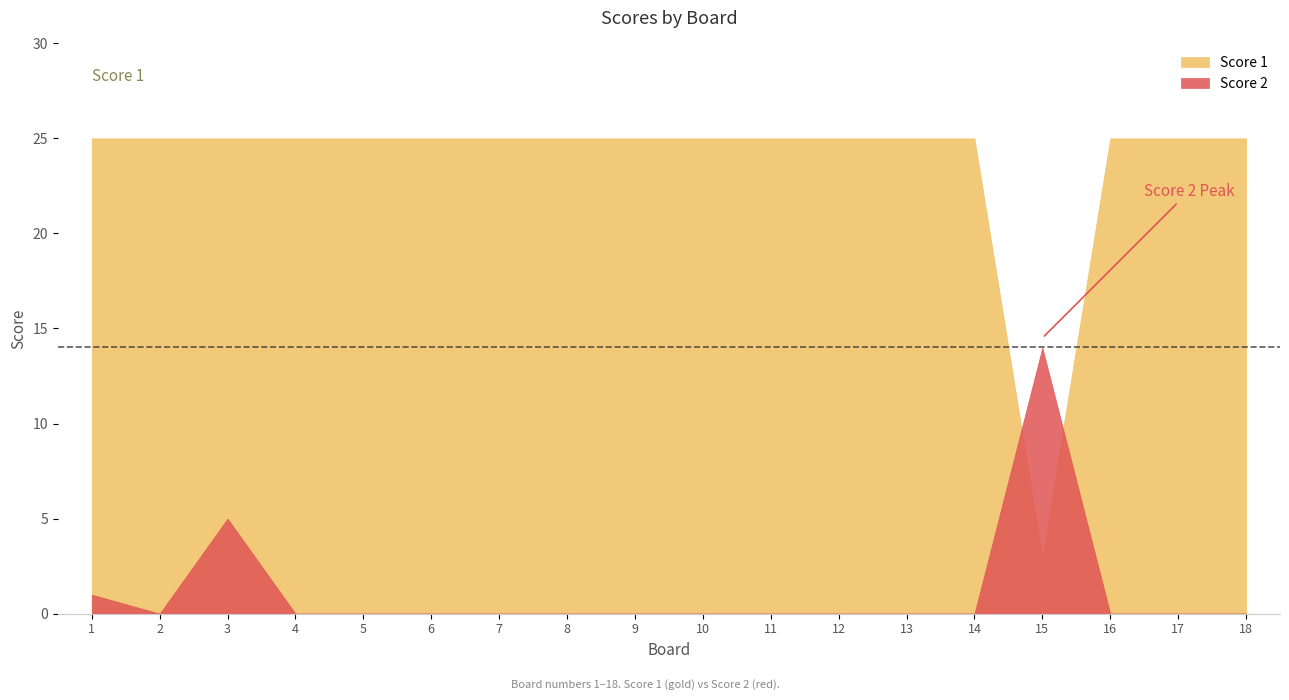

List the series in order of their overall mean, highest first.

Score 1, Score 2